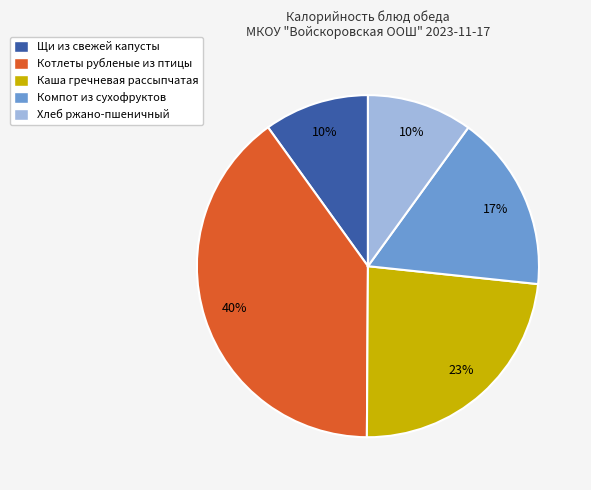

Which category has the biggest portion of the pie?

Котлеты рубленые из птицы